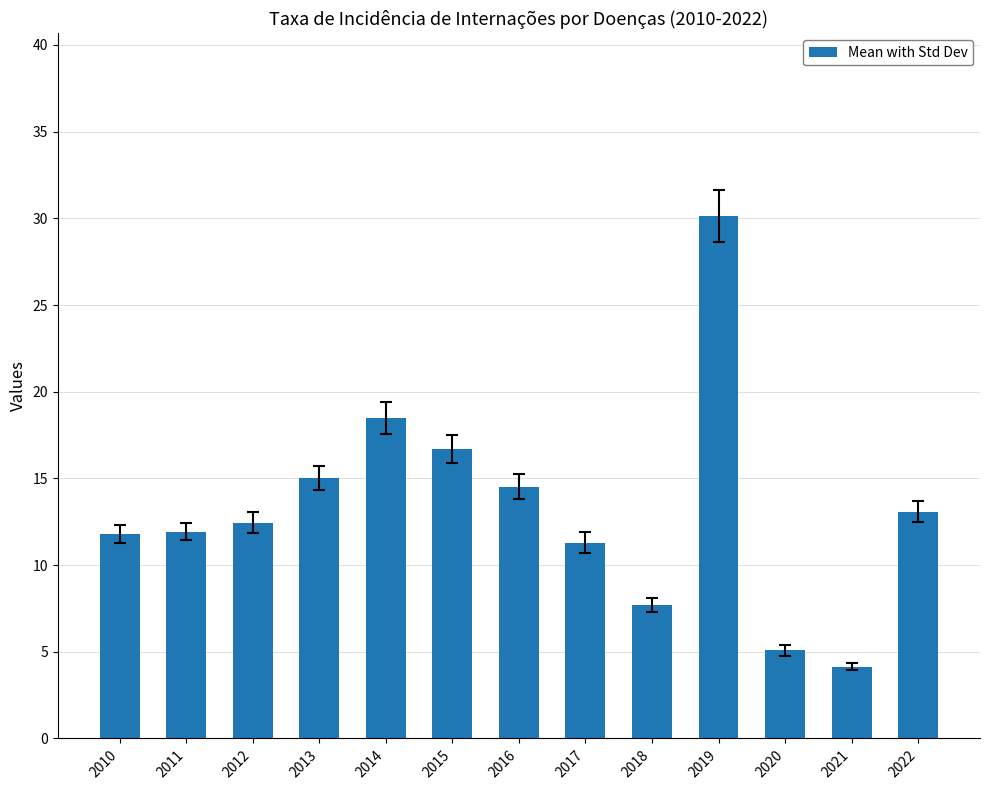

What value does the data have at 2017?

11.3